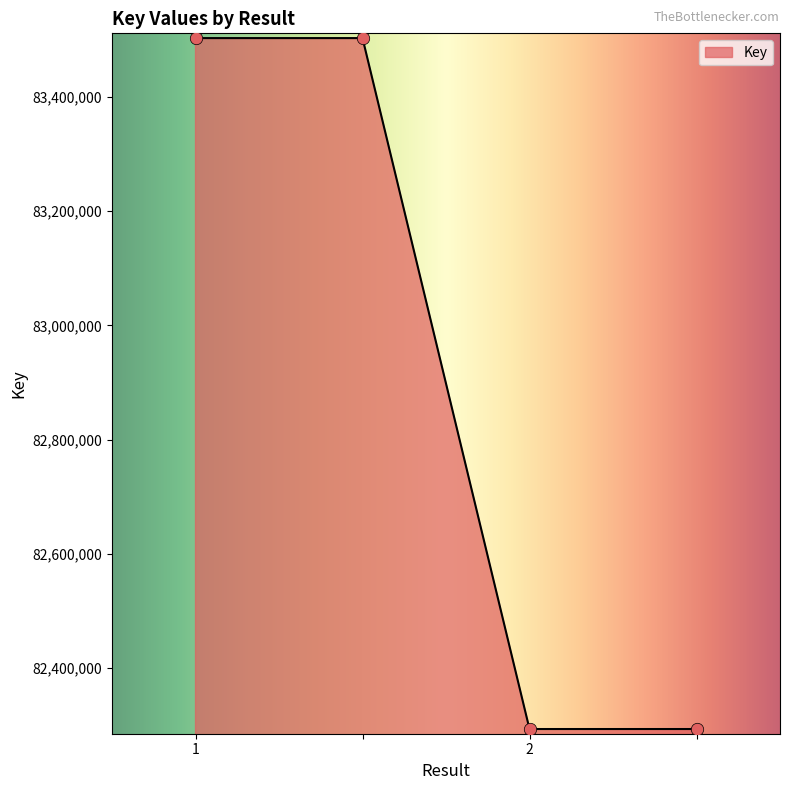

What is the sum of all values?

331592360